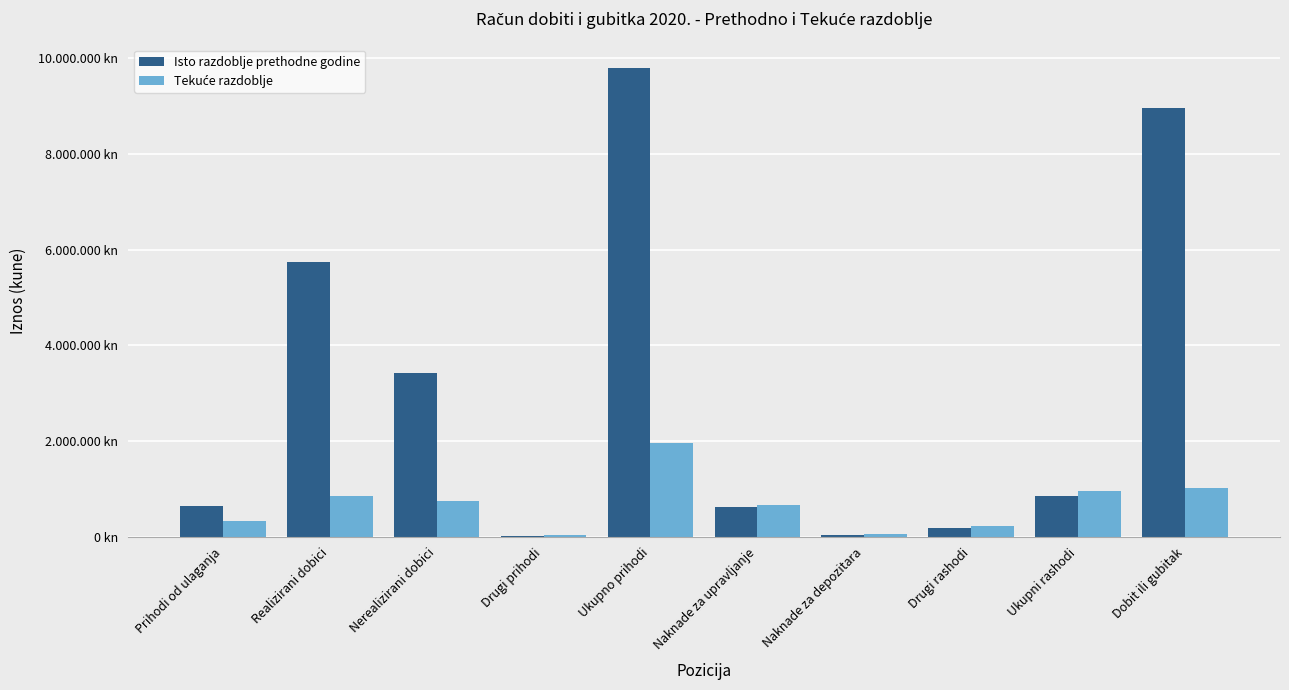

What is the difference between the Tekuće razdoblje values at Drugi rashodi and Ukupni rashodi?

720492